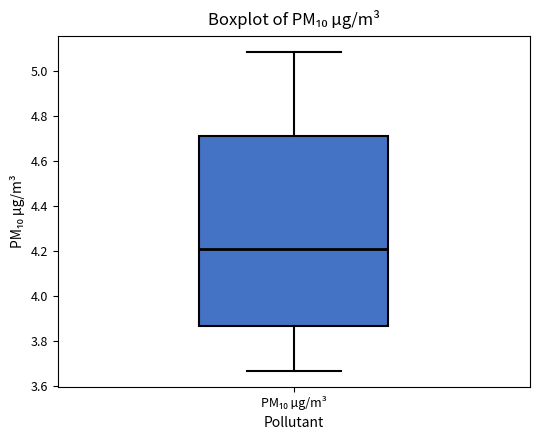

Transcribe this box plot: give where the median line is, the range the box spans, and where the two whiskers end, as read against the y-axis. The values are not printed on the chart, so give them approximately, as read against the axis.

median 4.20, box 3.86 to 4.70, whiskers 3.66 to 5.08